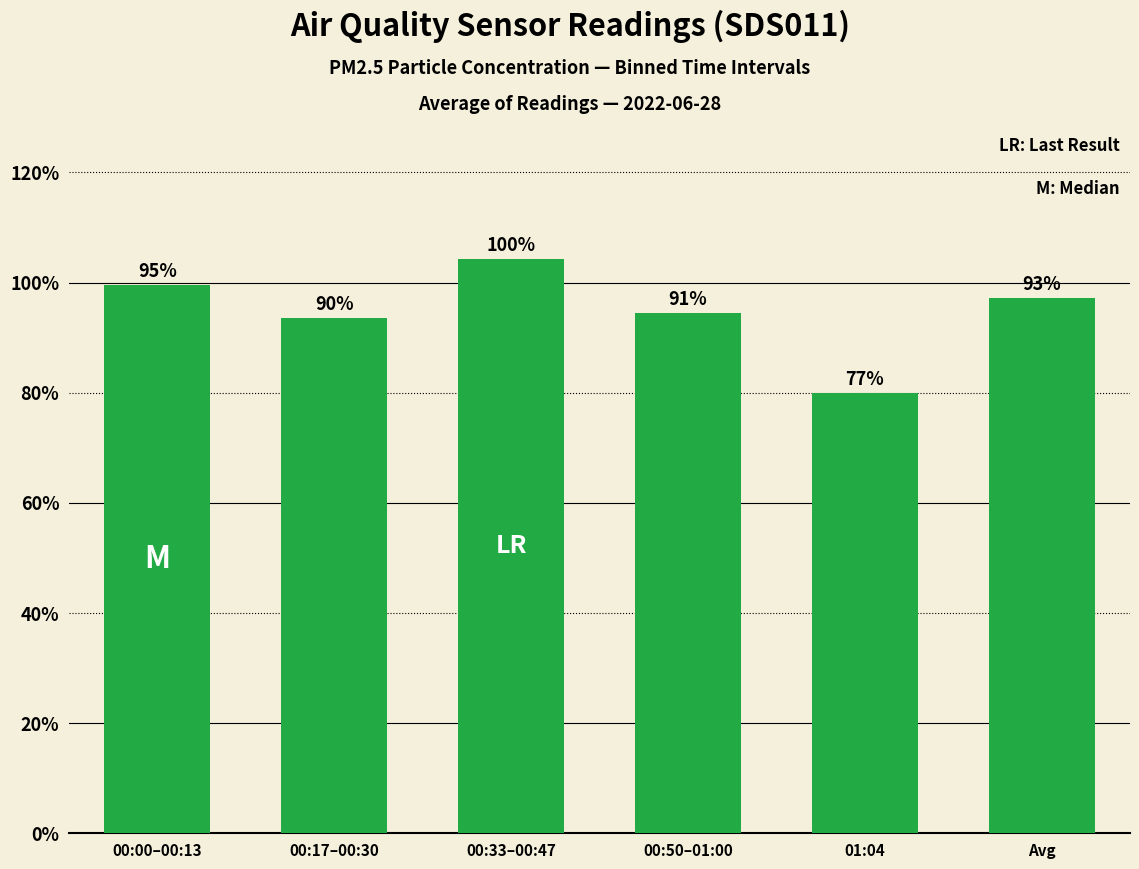

List the labels in order of value, largest first.

00:33–00:47, 00:00–00:13, Avg, 00:50–01:00, 00:17–00:30, 01:04